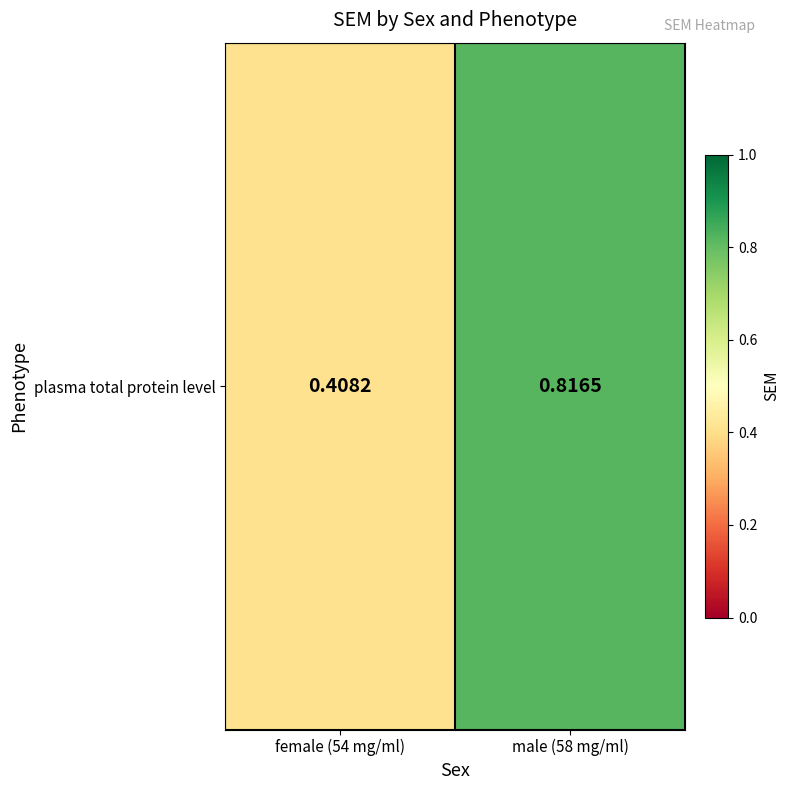

How many values are between 0 and 1?

2